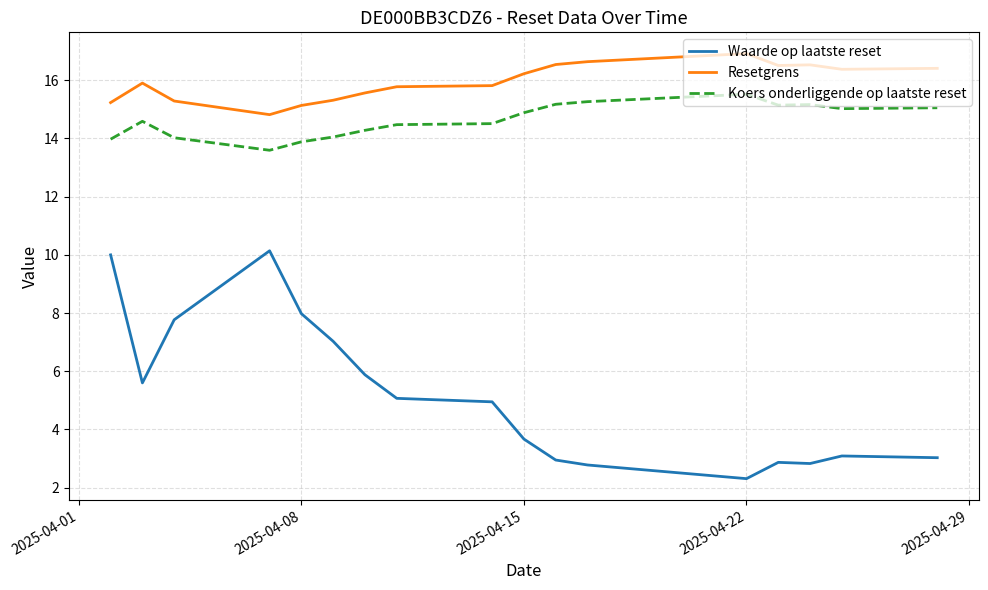

What is the maximum value shown in the chart?

16.9